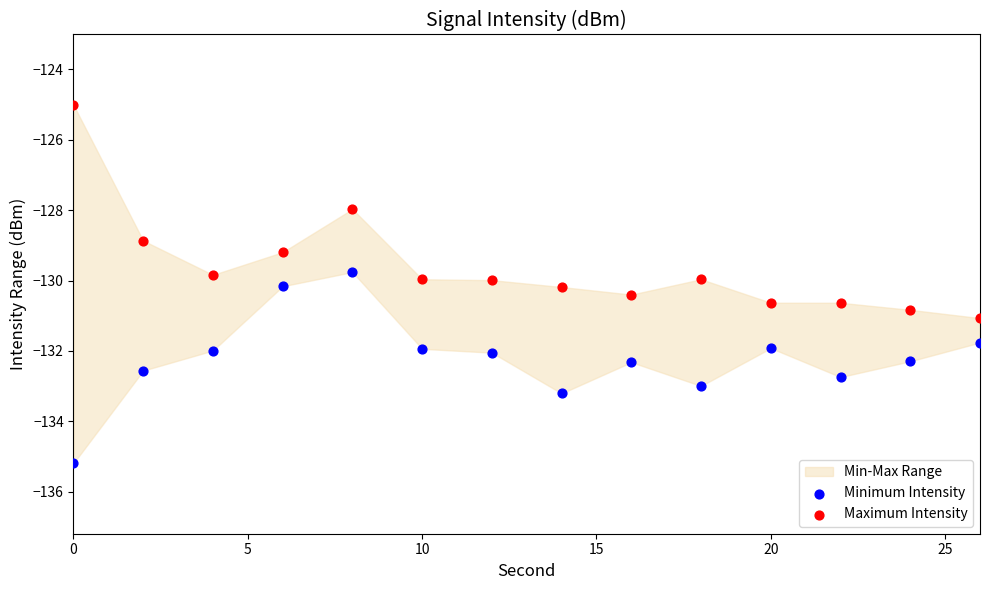

Across all data points, what is the range of Y values (max minus min)?

10.2